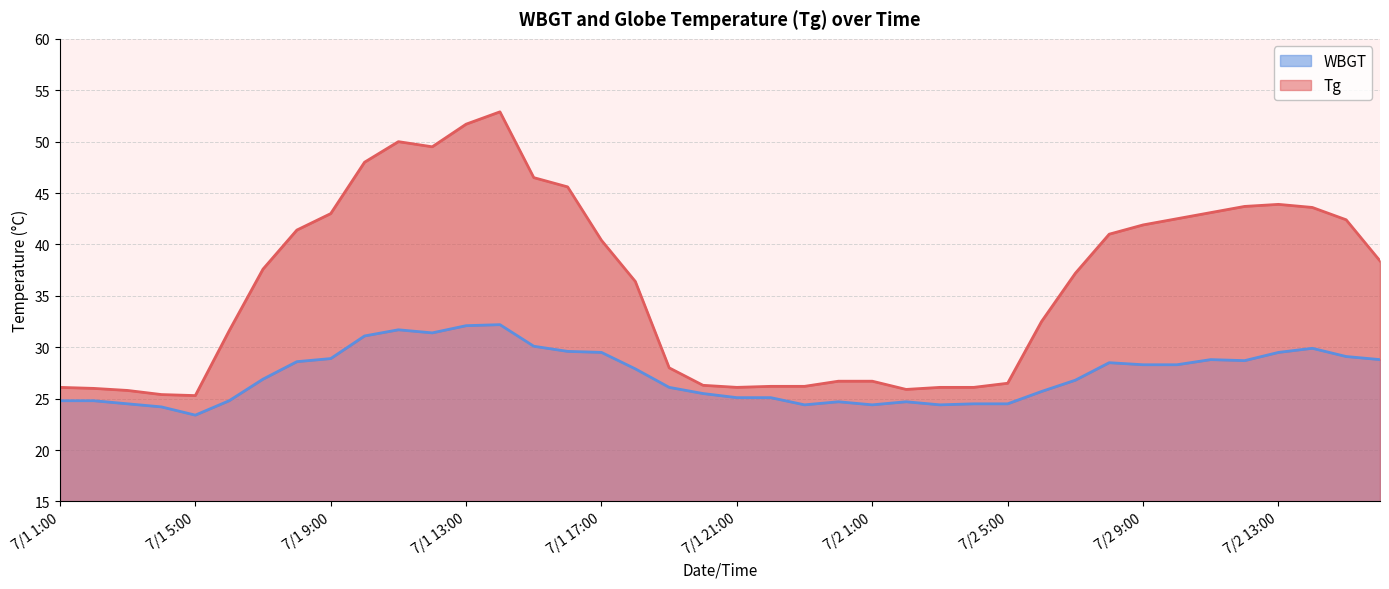

What is the spread (max minus min) of values at 7/2 9:00?

13.6